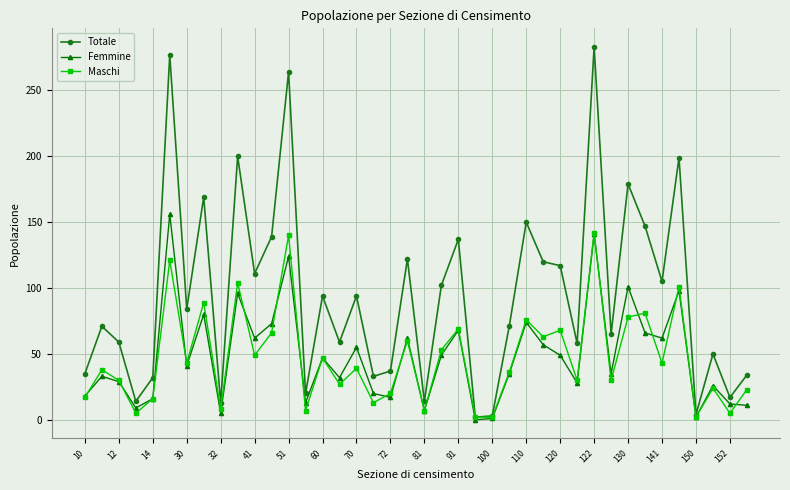

True or false: Maschi has more than 0 interior local peaks.

True